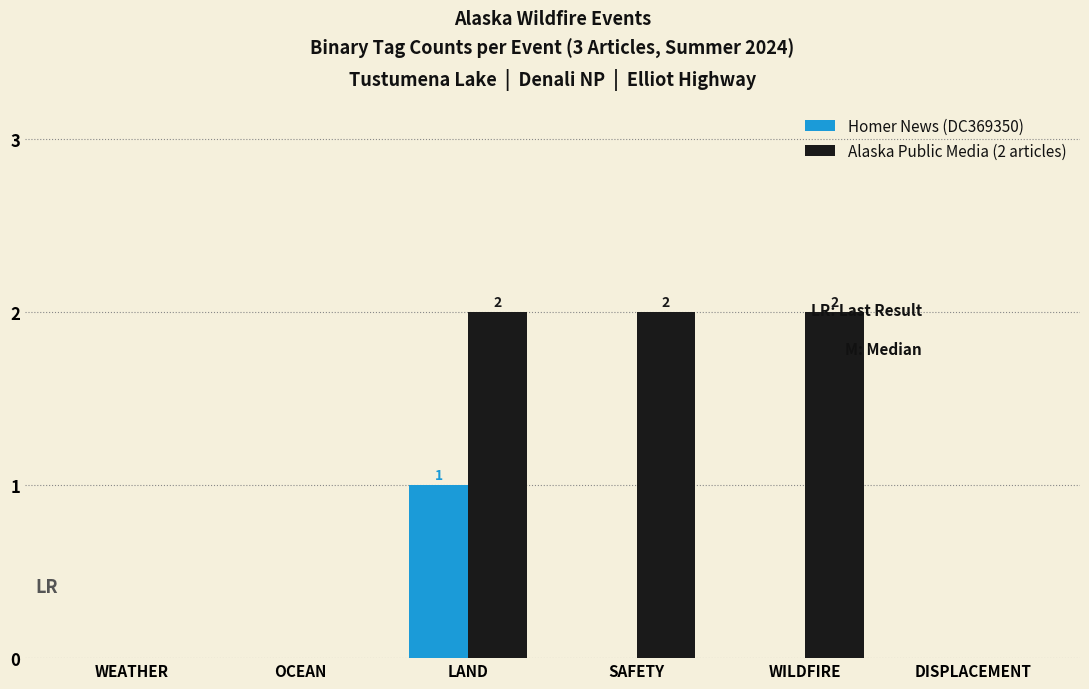

Which series changed the most between OCEAN and WILDFIRE?

Alaska Public Media (2 articles)